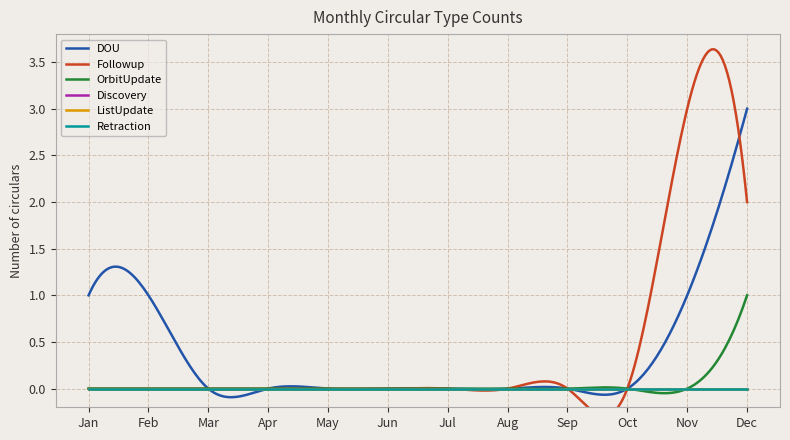

True or false: Followup and Discovery cross at least once.

False